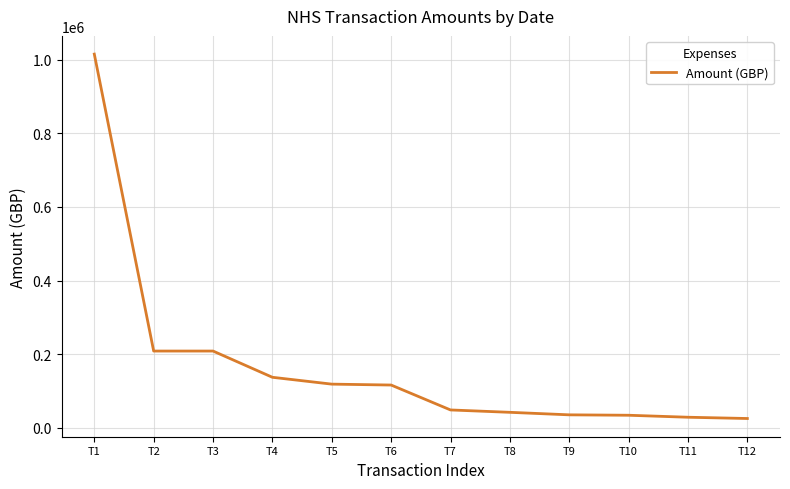

Which has a higher value, T1 or T10?

T1